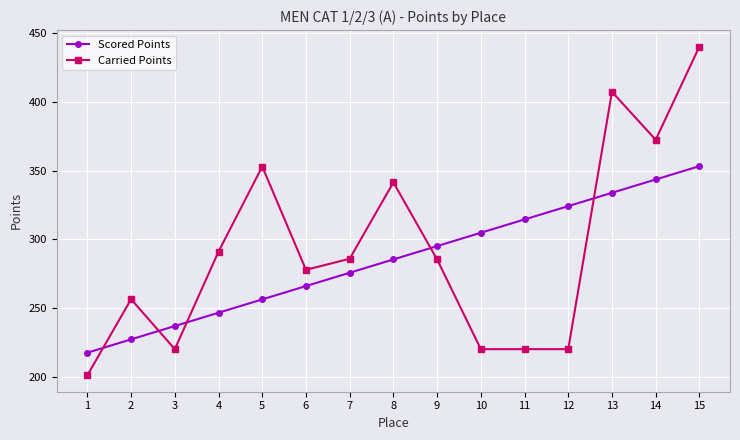

Does the chart display data point markers on the line(s)?

Yes